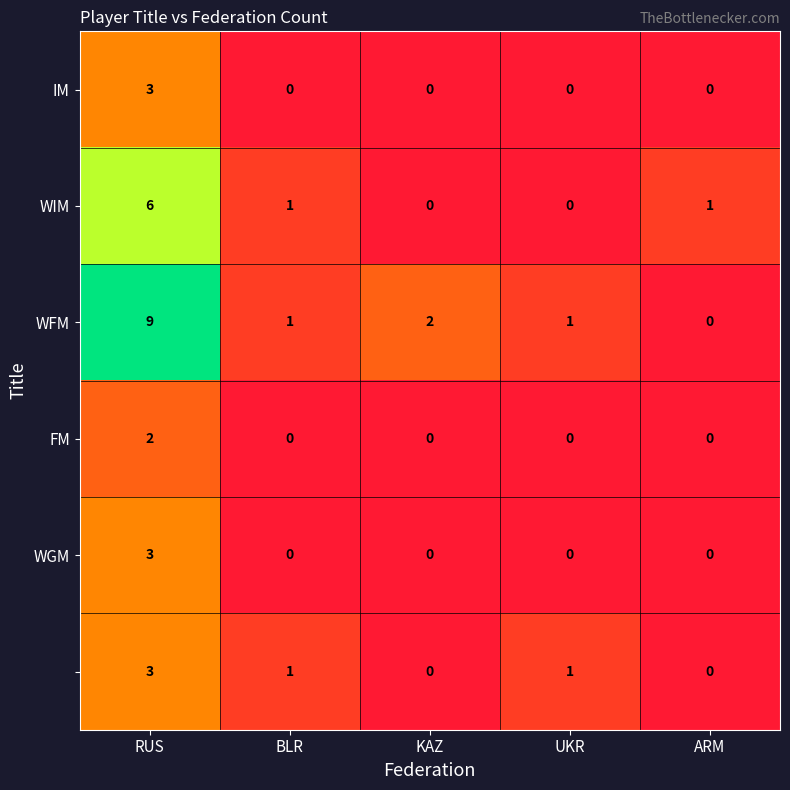

At which category is the sum across all series the highest?

RUS